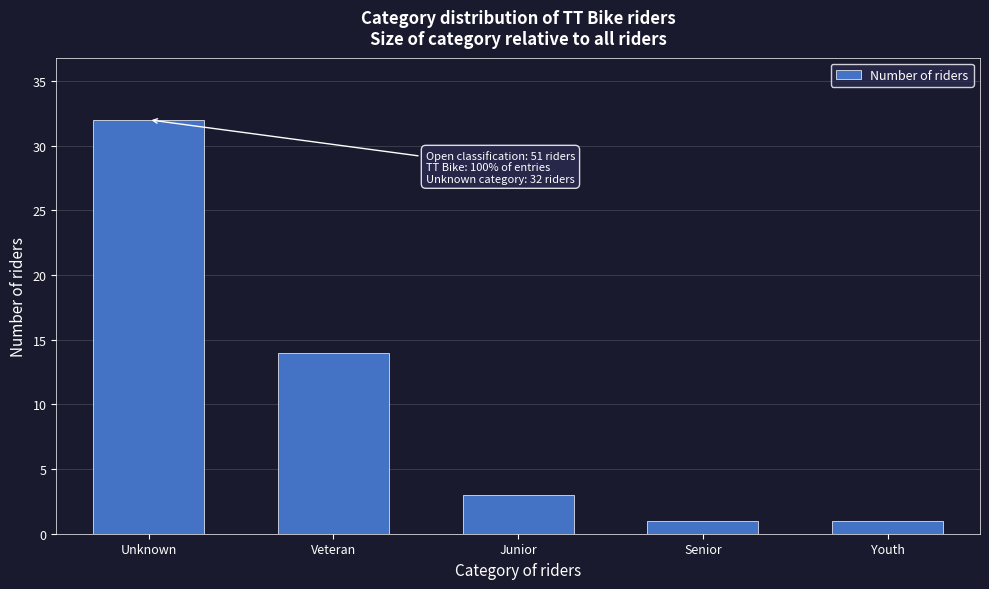

Reading right to left, list all the values displayed in this chart.

1	1	3	14	32